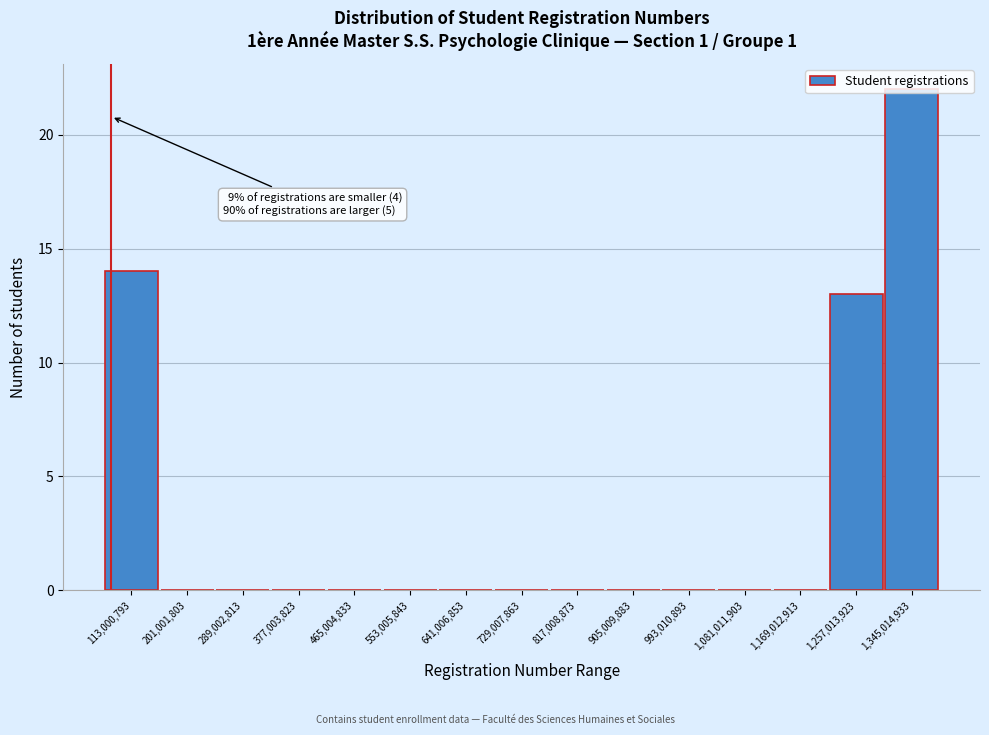

What is the maximum value shown in the chart?

22